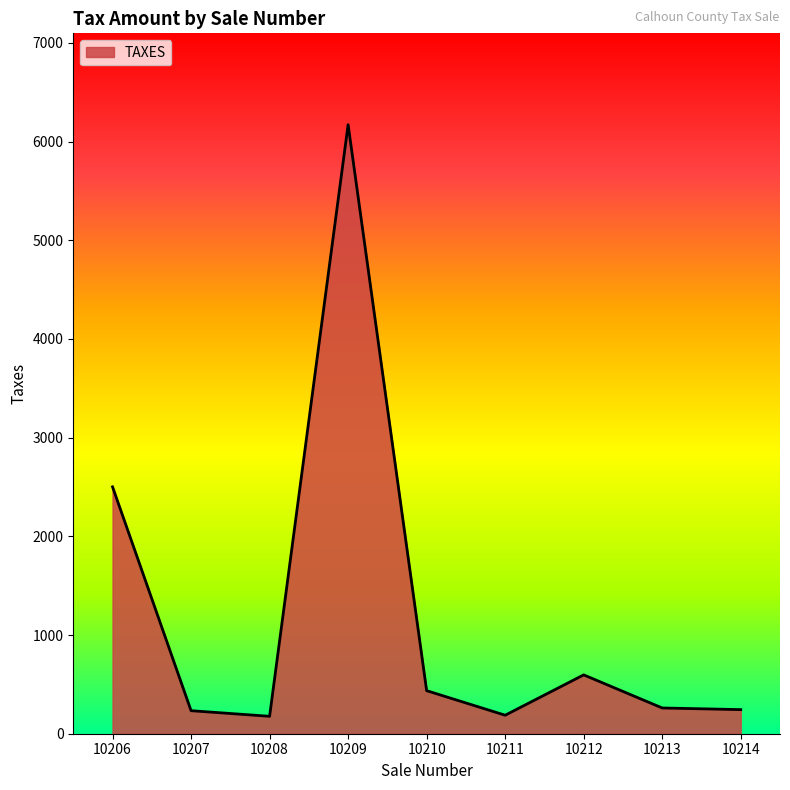

What is the change in value from 10206 to 10208?

-2324.8